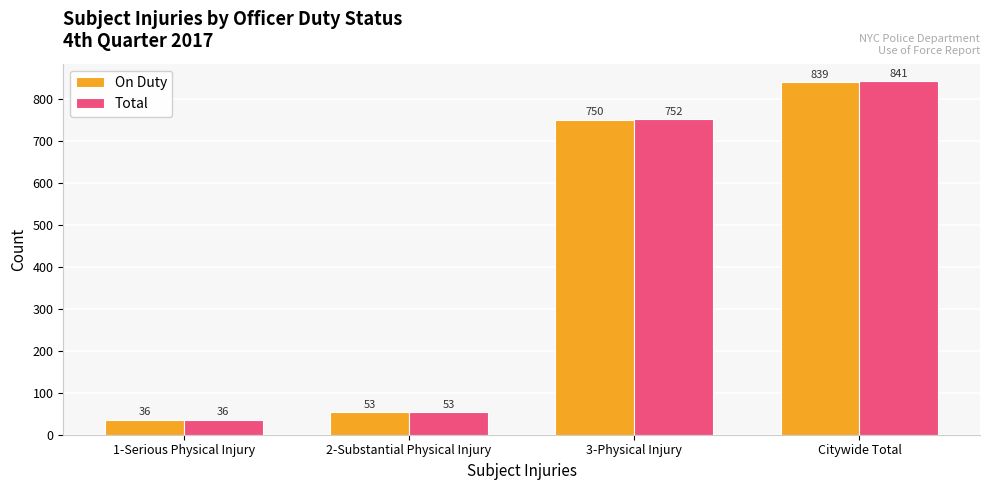

What is the sum of all On Duty values?

1678